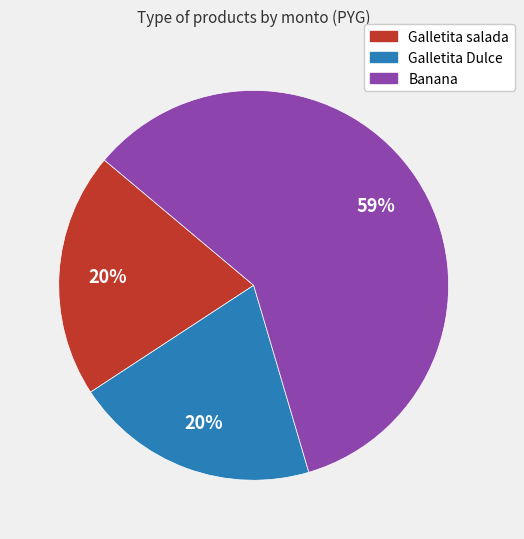

What is the largest slice in the pie chart?

Banana